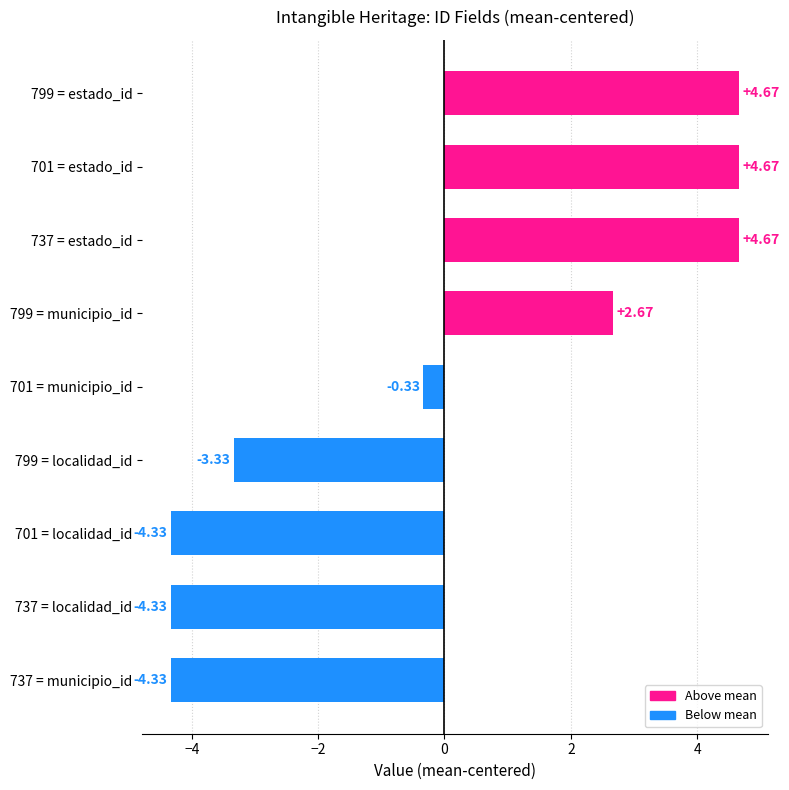

What is the change in value from 737 = localidad_id to 799 = localidad_id?

+1.0